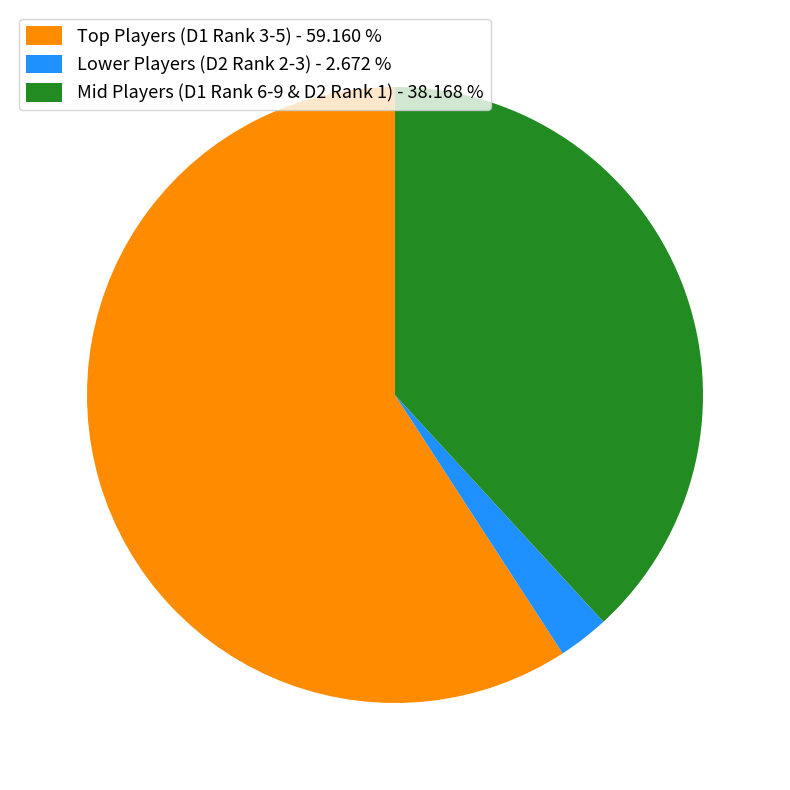

Which category has the biggest portion of the pie?

Top Players (D1 Rank 3-5) - 59.160 %